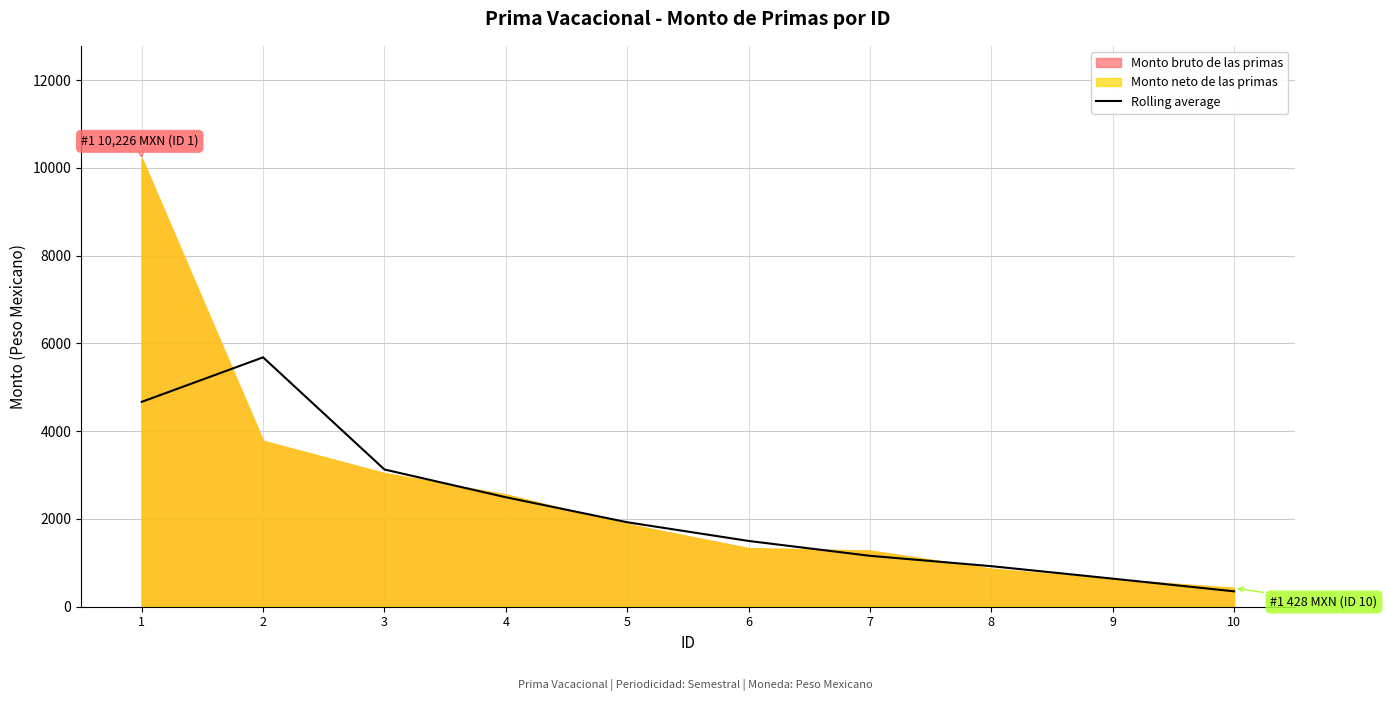

What is the maximum value for Rolling average?

5683.3